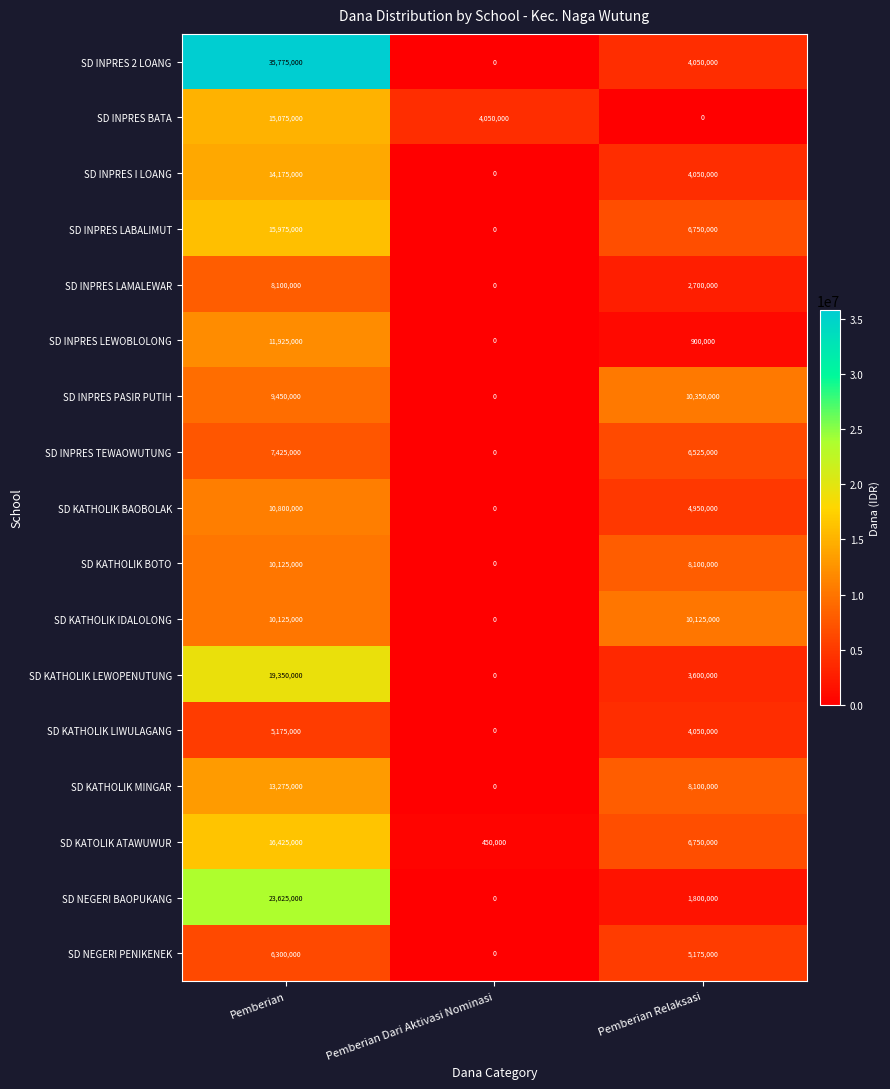

Which series has the largest range (max minus min)?

SD INPRES 2 LOANG